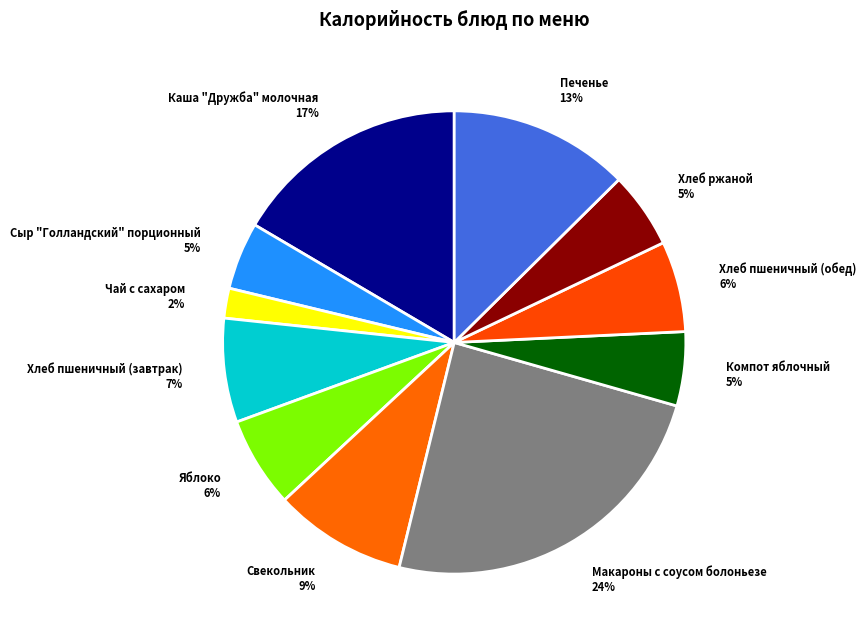

How many segments does this pie chart have?

11